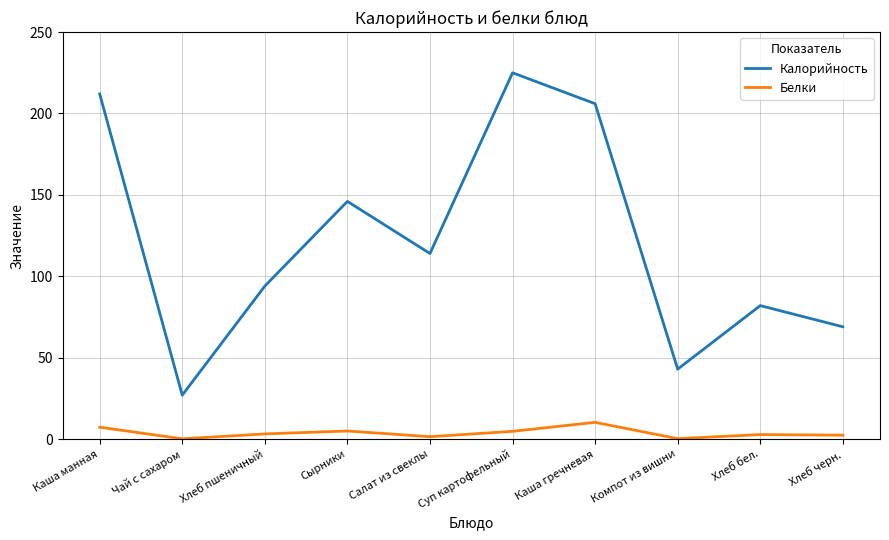

Rank the series by their maximum value, from lowest to highest.

Белки, Калорийность